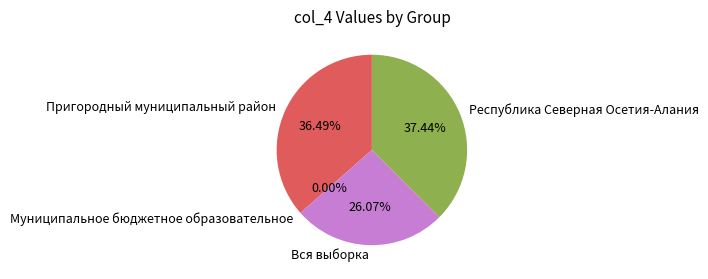

Count the number of slices in the pie.

4